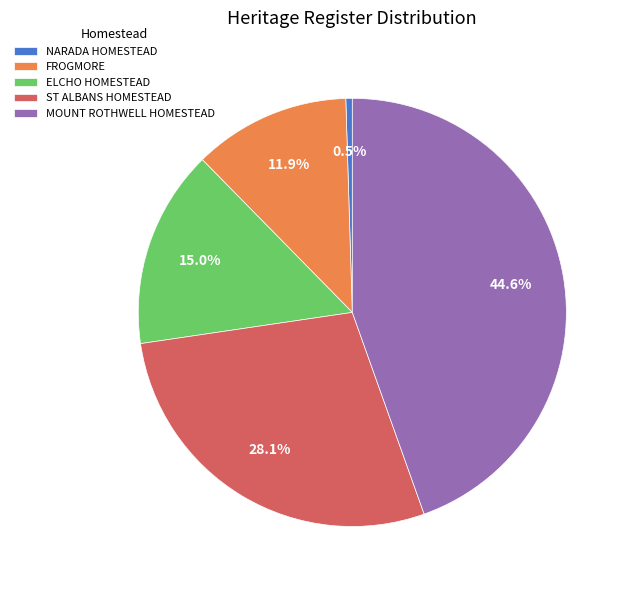

What is the smallest slice in the pie chart?

NARADA HOMESTEAD